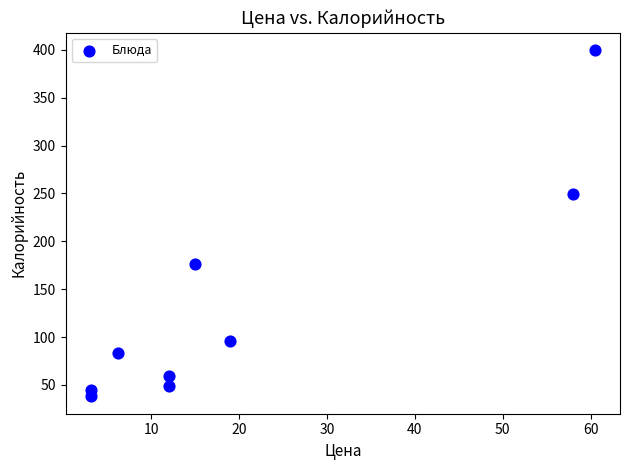

What Y value in the scatter plot is closest to 218?

249.6